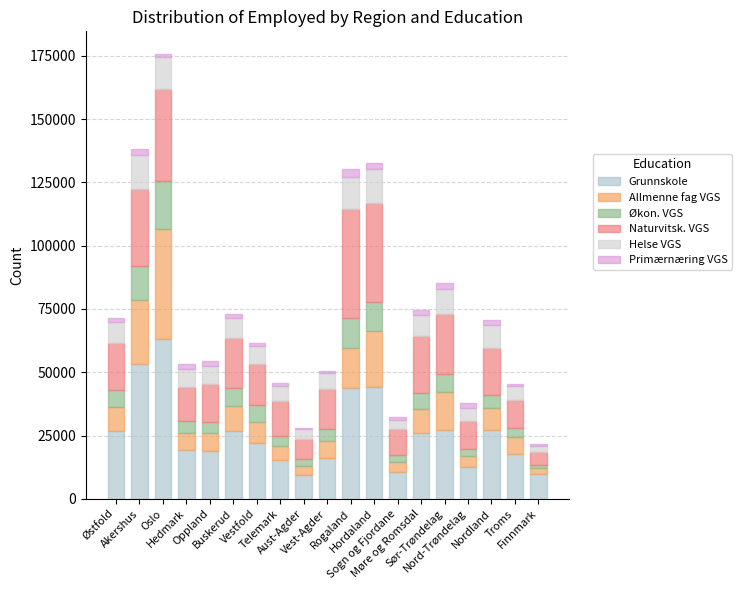

The Grunnskole series shows 53247 at Akershus. True or false?

True